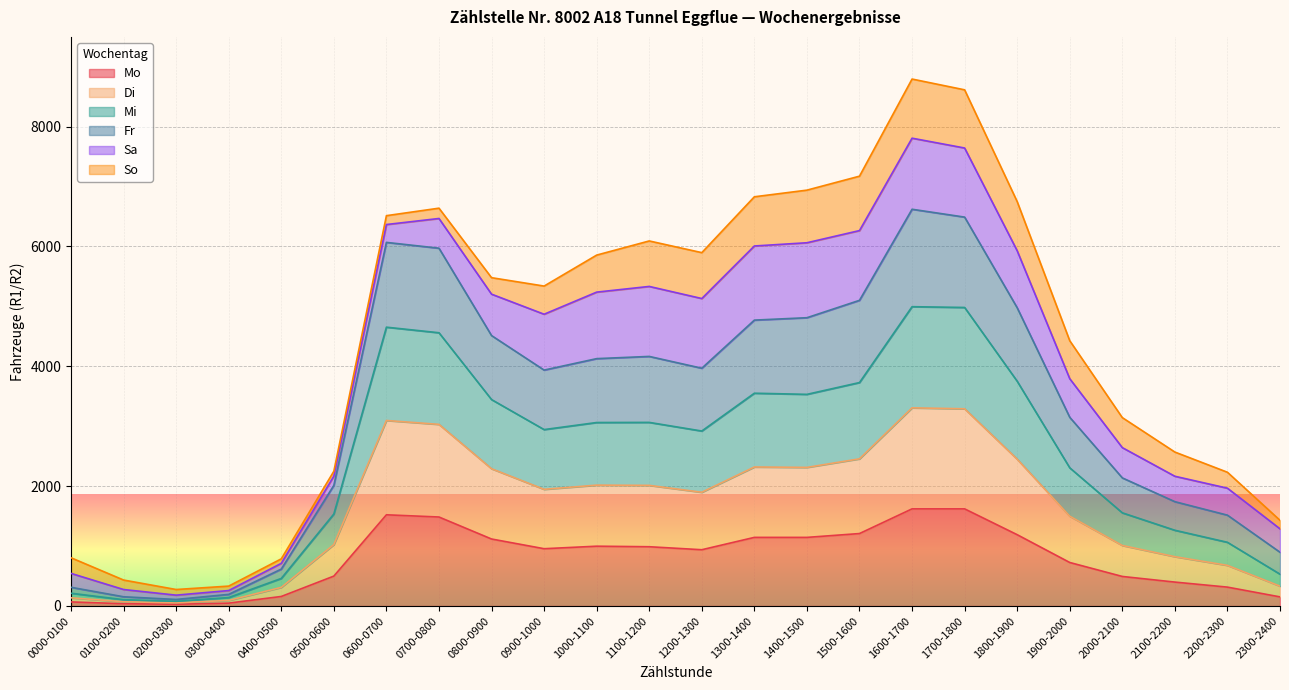

True or false: Mo has more than 0 points higher than both neighbors.

True